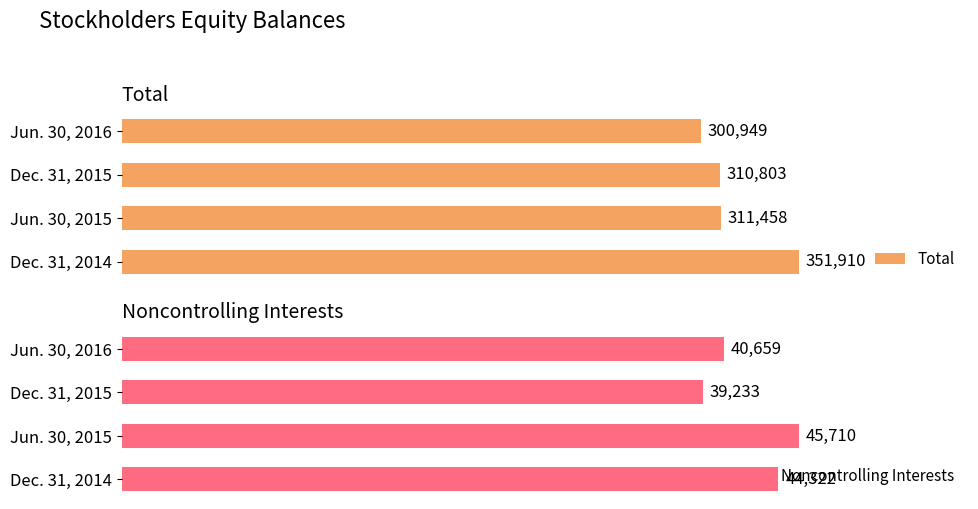

How many data points in Noncontrolling Interests are less than 44322?

2